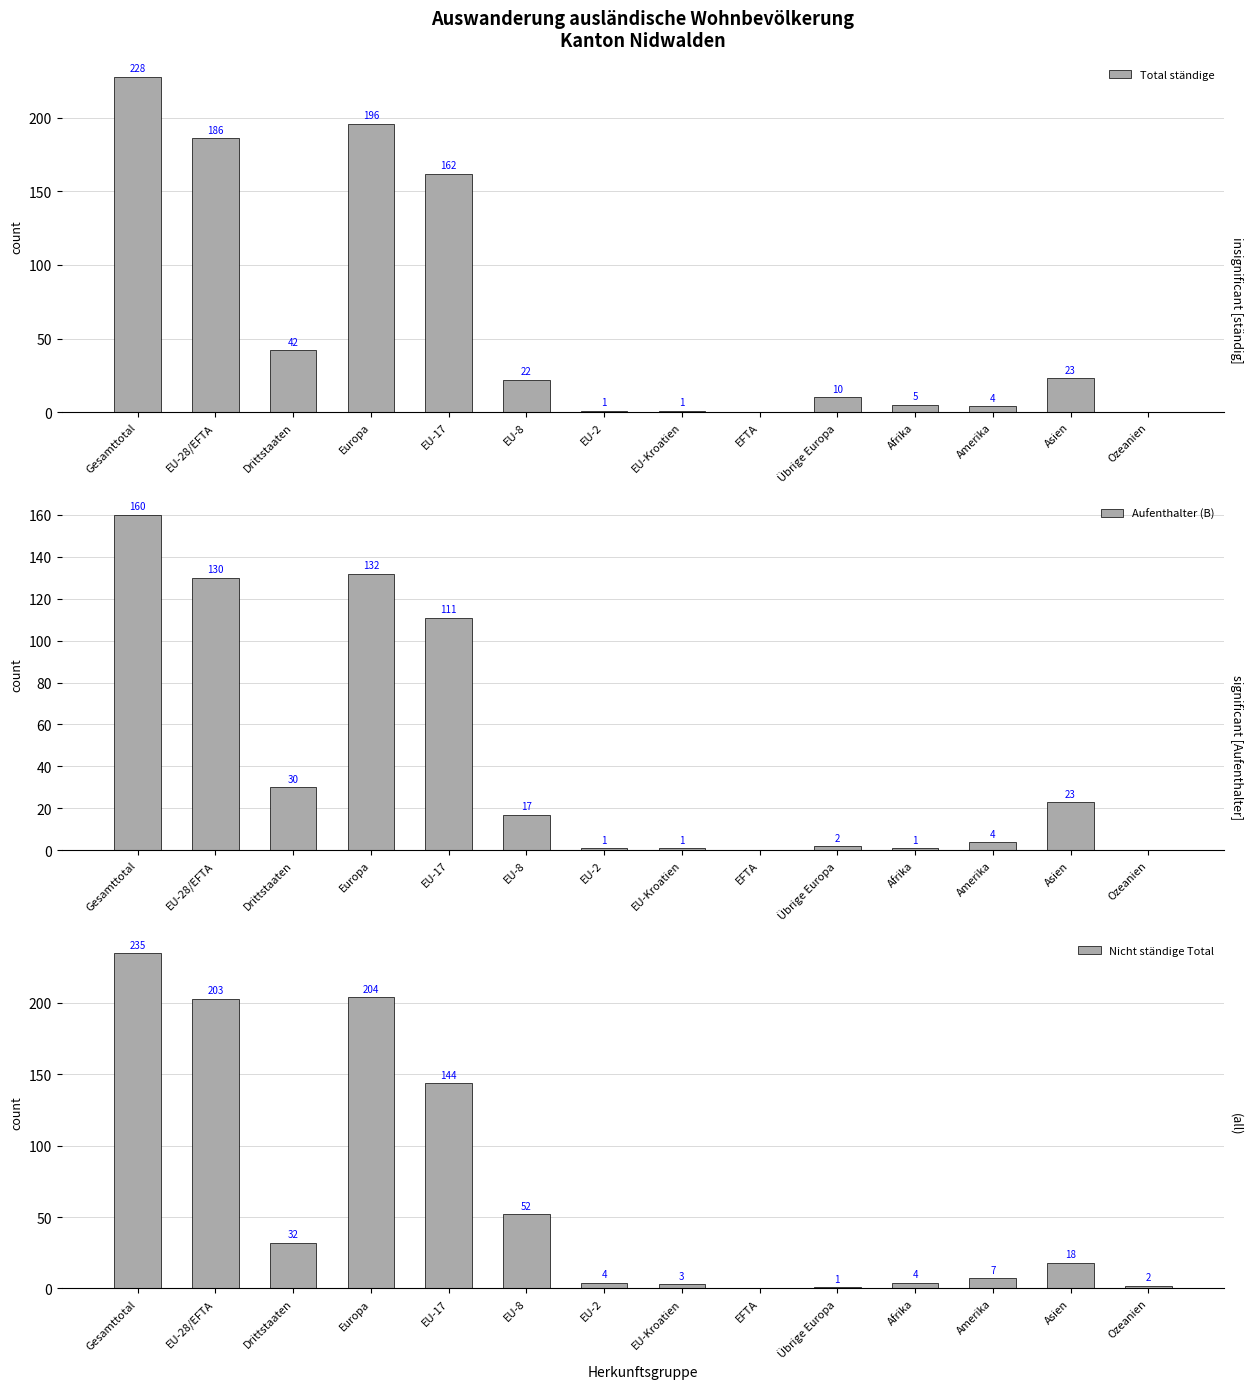

What are all the series names shown in the legend?

Total ständige, Aufenthalter (B), Nicht ständige Total